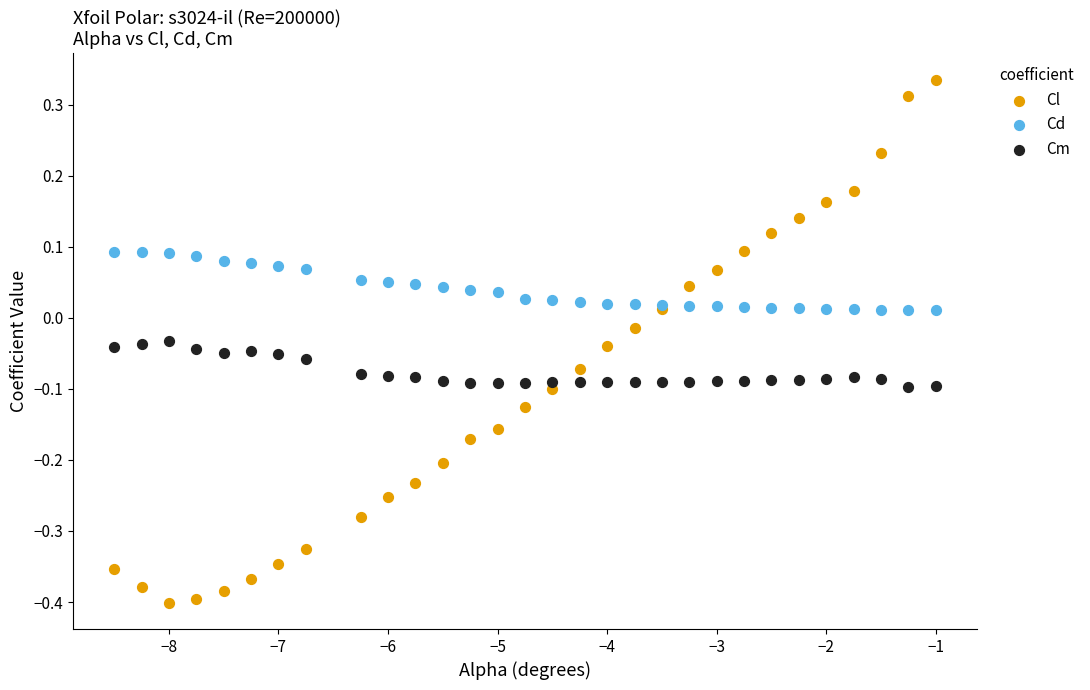

What is the X range (max minus min) for the scatter plot?

7.5